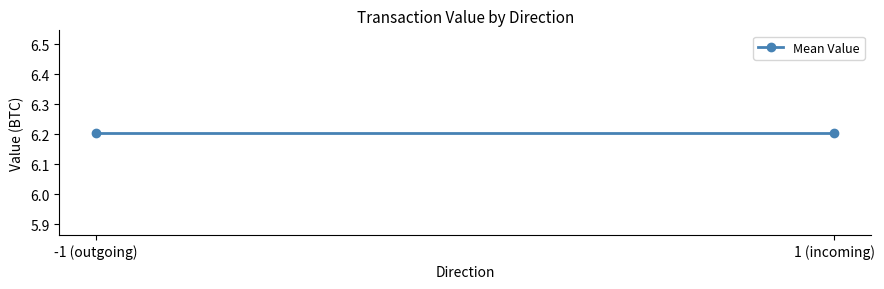

How many lines are shown in the chart?

1